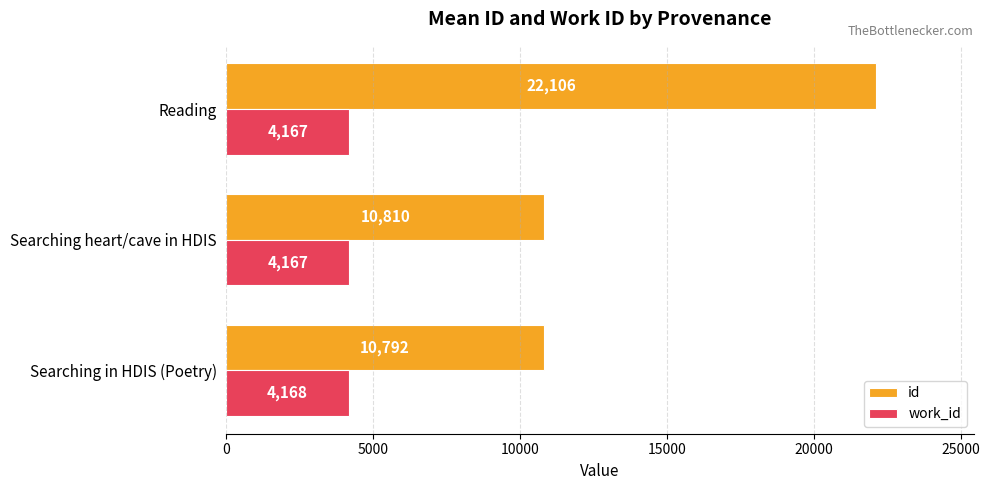

Which series changed the most between Searching heart/cave in HDIS and Reading?

id